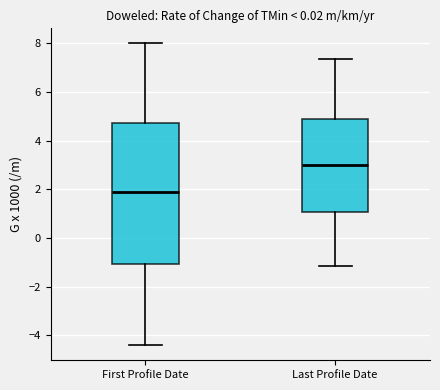

Reading left to right, read every box against the y-axis: the position of its median line, the range the box covers, and the ends of its whiskers. The values are not printed on the chart, so give them approximately, as read against the axis.

First Profile Date: median 2.0, box -1.0 to 4.8, whiskers -4.4 to 8.0
Last Profile Date: median 3.0, box 1.0 to 4.8, whiskers -1.2 to 7.4